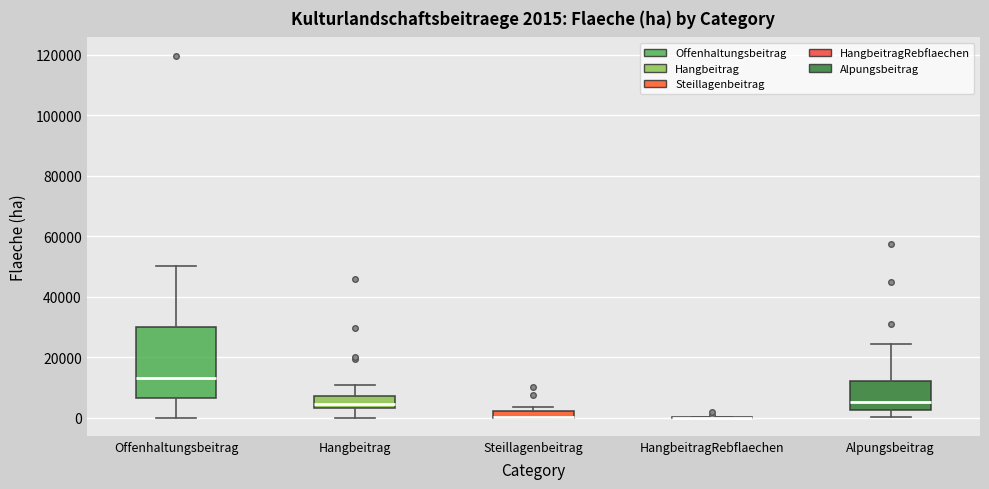

Comparing the boxes themselves (not the whiskers), which one is the tallest?

Offenhaltungsbeitrag